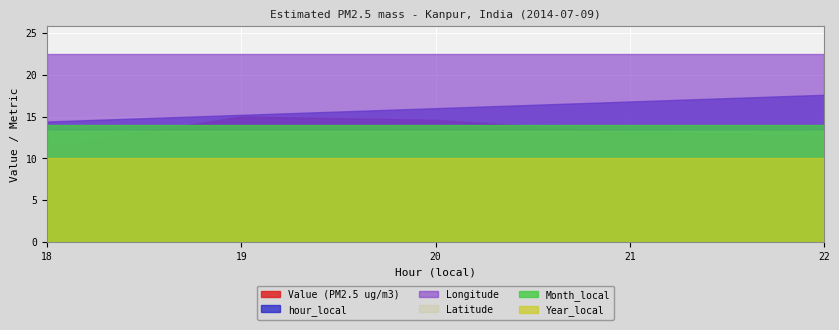

What is the difference between the highest and lowest values at 18?

12.4